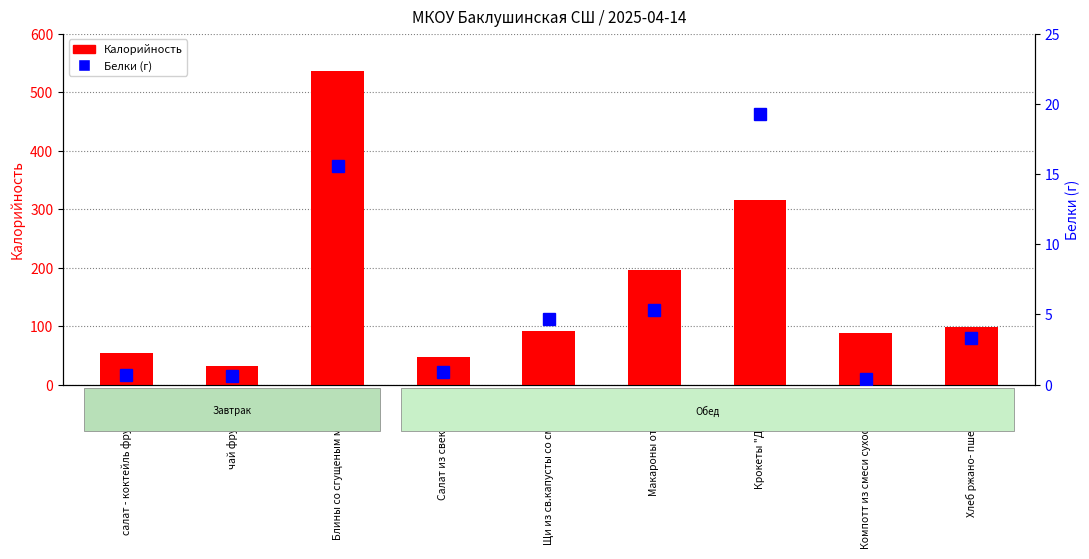

What is the label of the 2nd bar from the left?

чай фруктовый